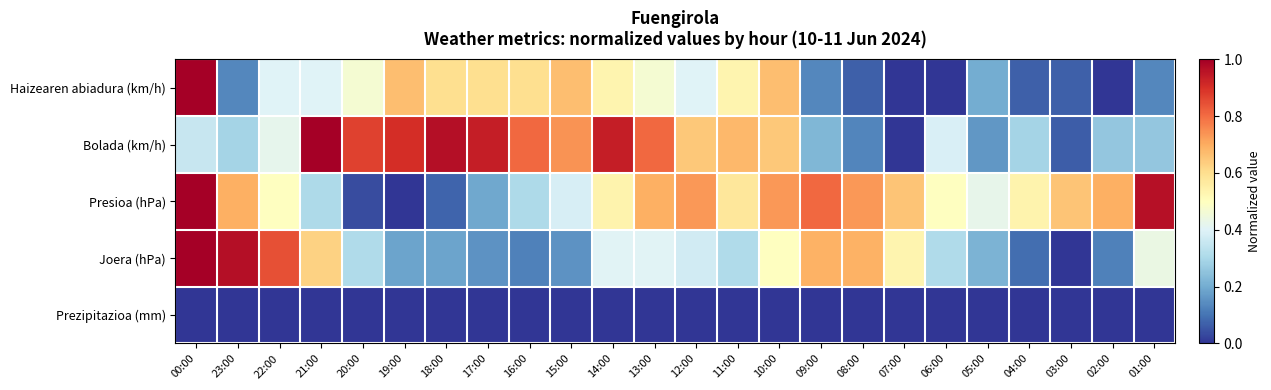

What is the spread (max minus min) of values at 14:00?

0.9